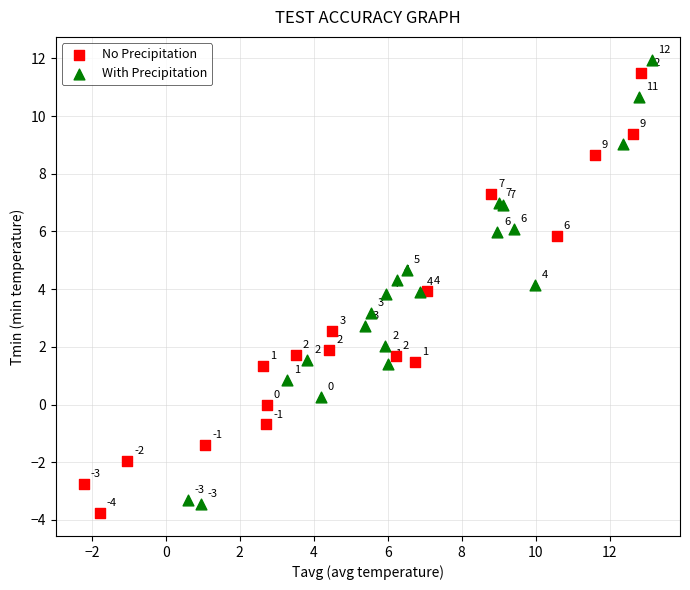

What are all the series names shown in the legend?

No Precipitation, With Precipitation